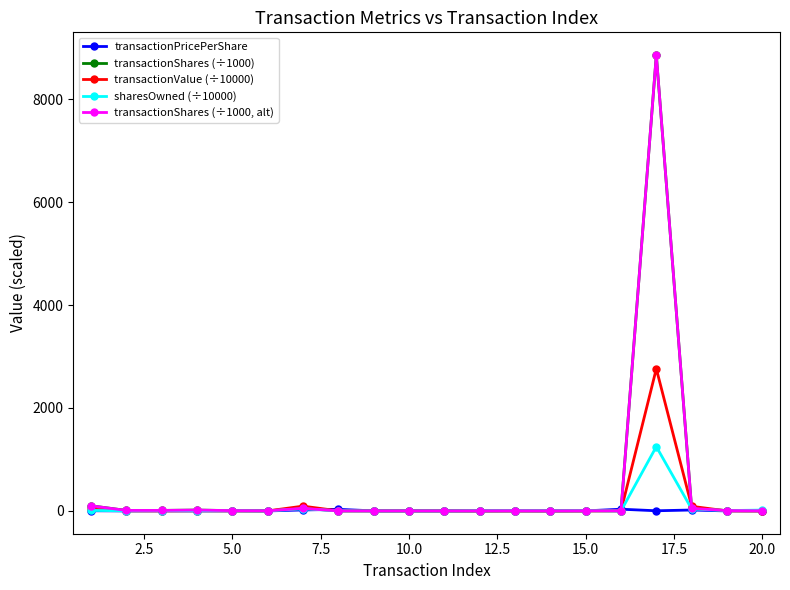

Reading right to left, transcribe all the data shown in this chart.

transactionPricePerShare: 0.8	0.1	18.0	3.1	33.8	1.0	1.0	1.0	1.0	1.0	1.0	1.0	31.4	18.7	0.5	0.5	0.6	0.5	0.4	3.4
transactionShares (÷1000): 3.0	7.0	50.0	8855.5	0.7	2.8	1.0	2.8	1.0	0.2	1.0	0.5	0.6	50.0	2.0	5.7	17.0	10.0	10.0	100.0
transactionValue (÷10000): 0.2	0.1	90.1	2762.9	2.5	0.3	0.1	0.3	0.1	0.0	0.1	0.0	2.0	93.3	0.1	0.3	1.0	0.5	0.4	34.3
sharesOwned (÷10000): 17.0	6.5	37.7	1249.2	0.1	5.1	3.6	5.1	3.6	0.1	0.5	0.1	2.5	42.7	0.6	4.2	2.0	6.1	3.0	10.0
transactionShares (÷1000, alt): 3.0	7.0	50.0	8855.5	0.7	2.8	1.0	2.8	1.0	0.2	1.0	0.5	0.6	50.0	2.0	5.7	17.0	10.0	10.0	100.0